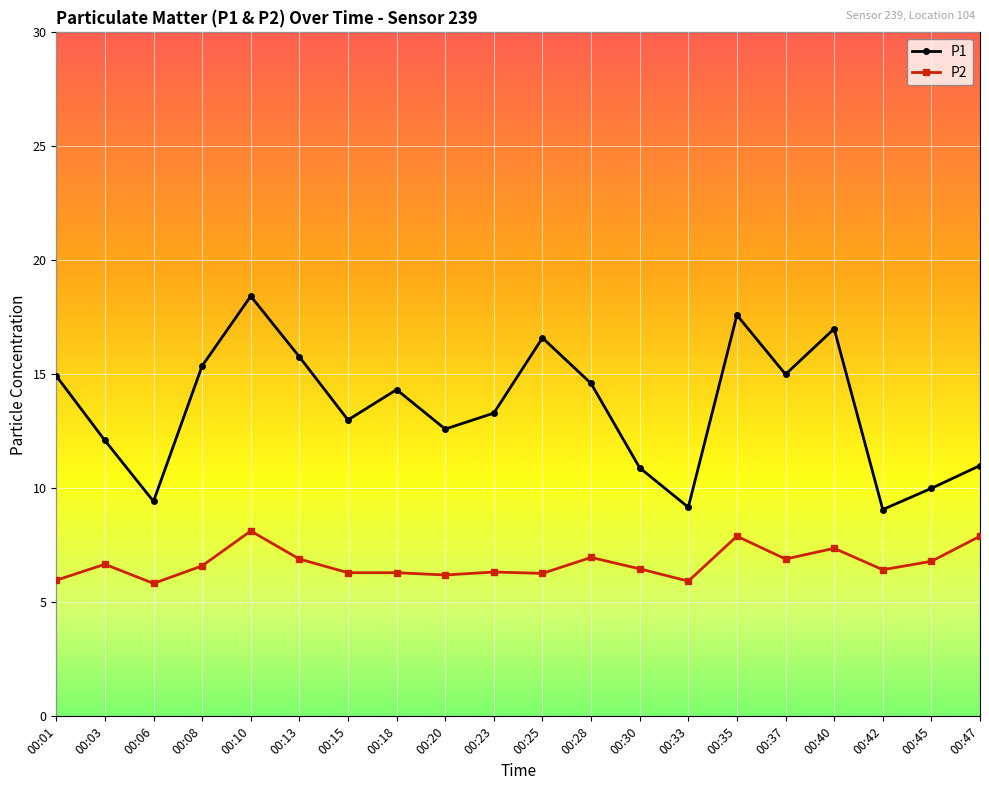

Rank the series by their maximum value, from highest to lowest.

P1, P2